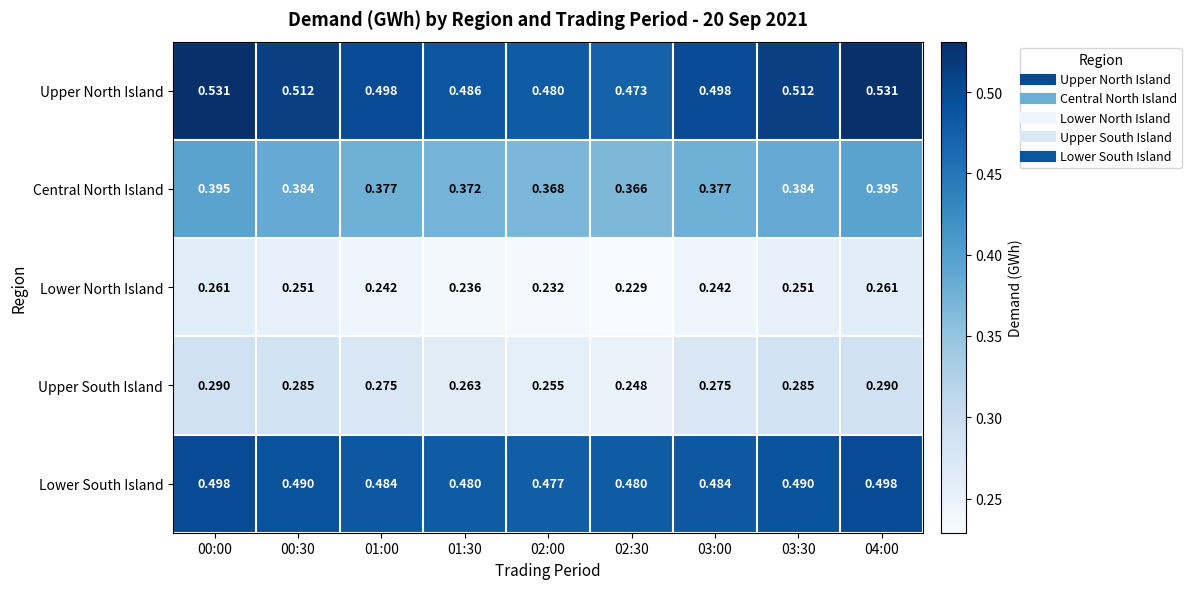

Which series changed the most between 01:30 and 02:00?

Upper South Island